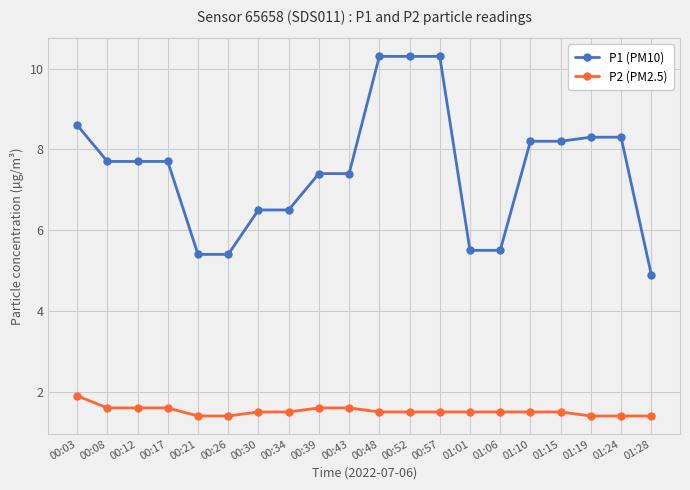

Does the chart display data point markers on the line(s)?

Yes